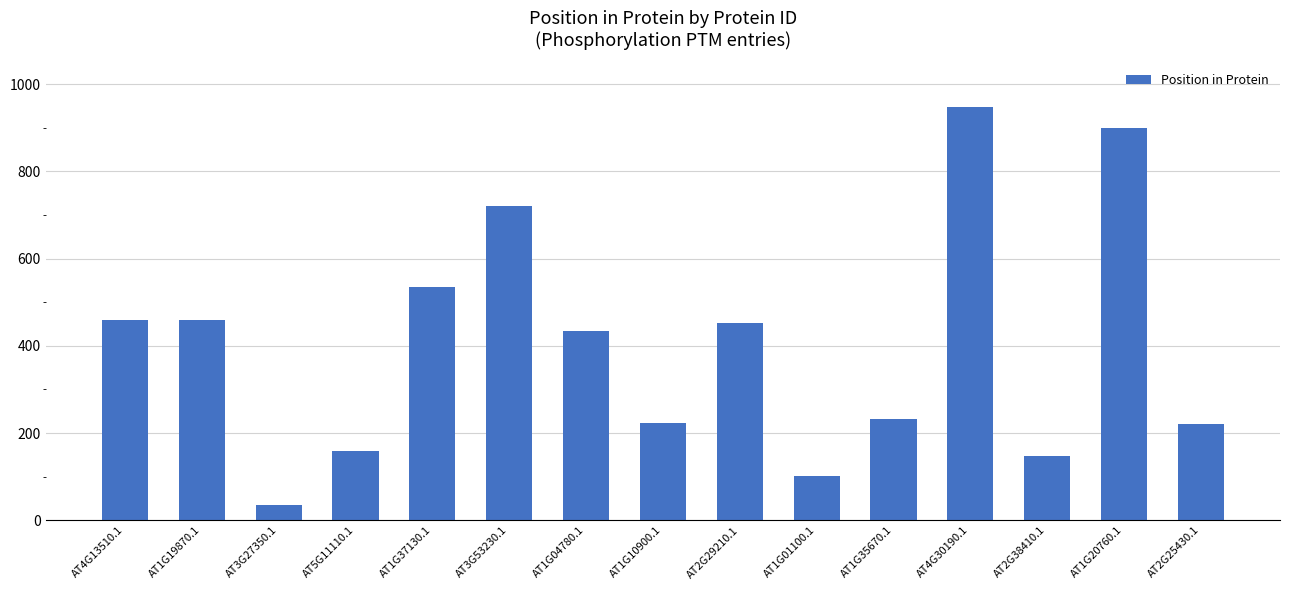

What is the change in value from AT5G11110.1 to AT1G10900.1?

+65